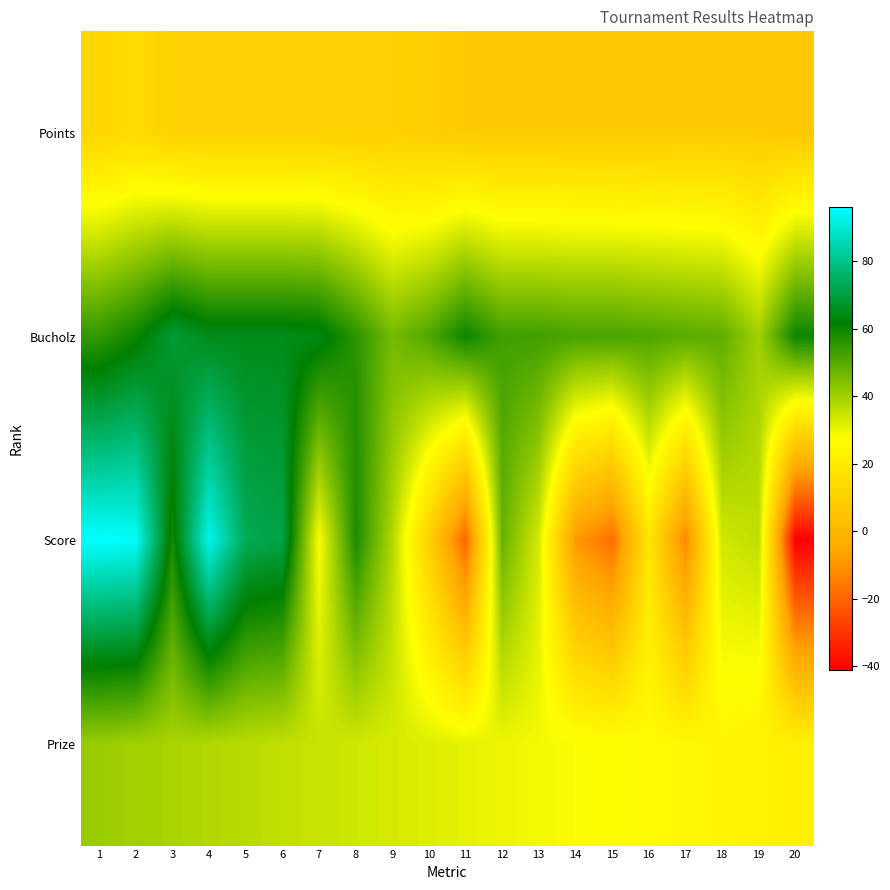

Reading left to right, list all the values displayed in this chart.

Points: 1=12	2=14	3=10	4=10	5=10	6=10	7=10	8=10	9=10	10=9	11=8	12=8	13=8	14=8	15=8	16=8	17=8	18=8	19=8	20=7
Bucholz: 1=55	2=60	3=69	4=65	5=65	6=65	7=64	8=56	9=46	10=51	11=60	12=53	13=53	14=52	15=52	16=51	17=50	18=49	19=40	20=60
Score: 1=96	2=95	3=59	4=93	5=73	6=71	7=28	8=58	9=38	10=10	11=-20	12=48	13=33	14=-9	15=-18	16=18	17=-13	18=34	19=36	20=-41
Prize: 1=41	2=40	3=39	4=38	5=37	6=36	7=35	8=34	9=33	10=32	11=31	12=30	13=29	14=28	15=27	16=26	17=25	18=24	19=23	20=22